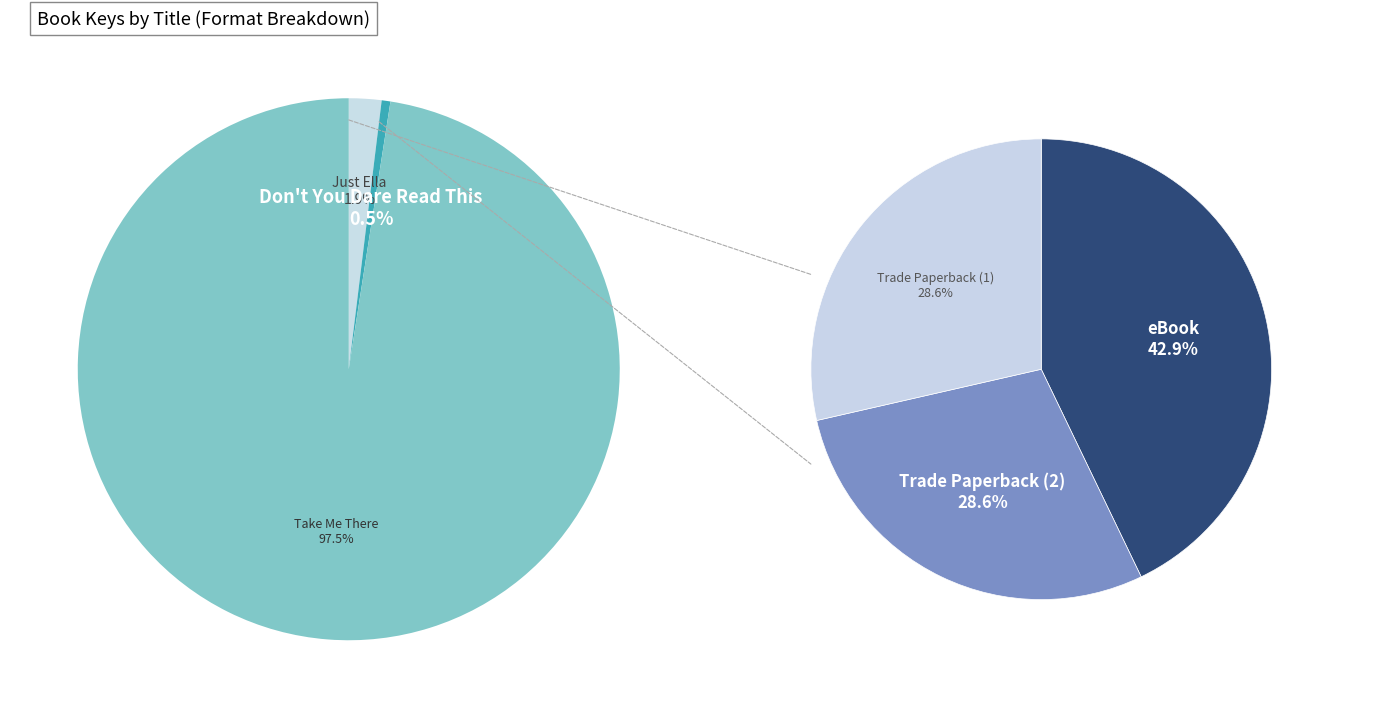

To the nearest percent, what percentage of the pie is Don't You Dare Read This?

1%